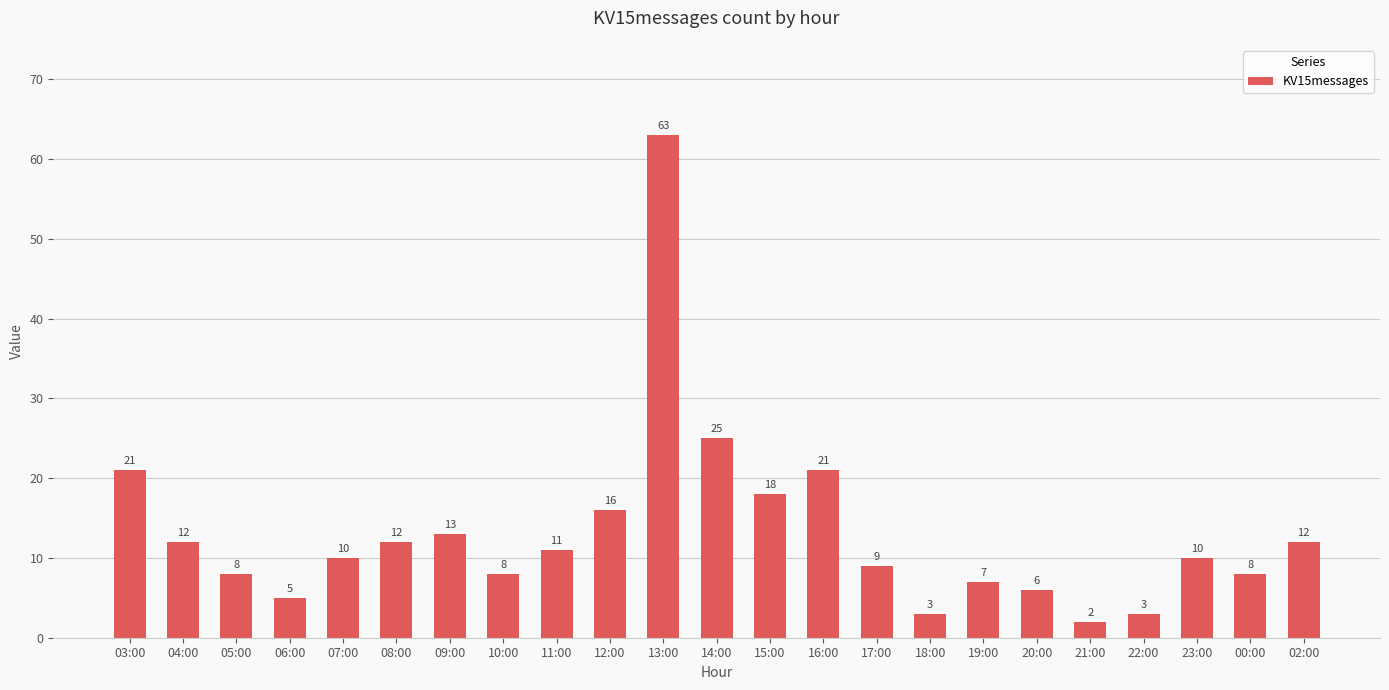

What is the label of the 5th bar from the right?

21:00